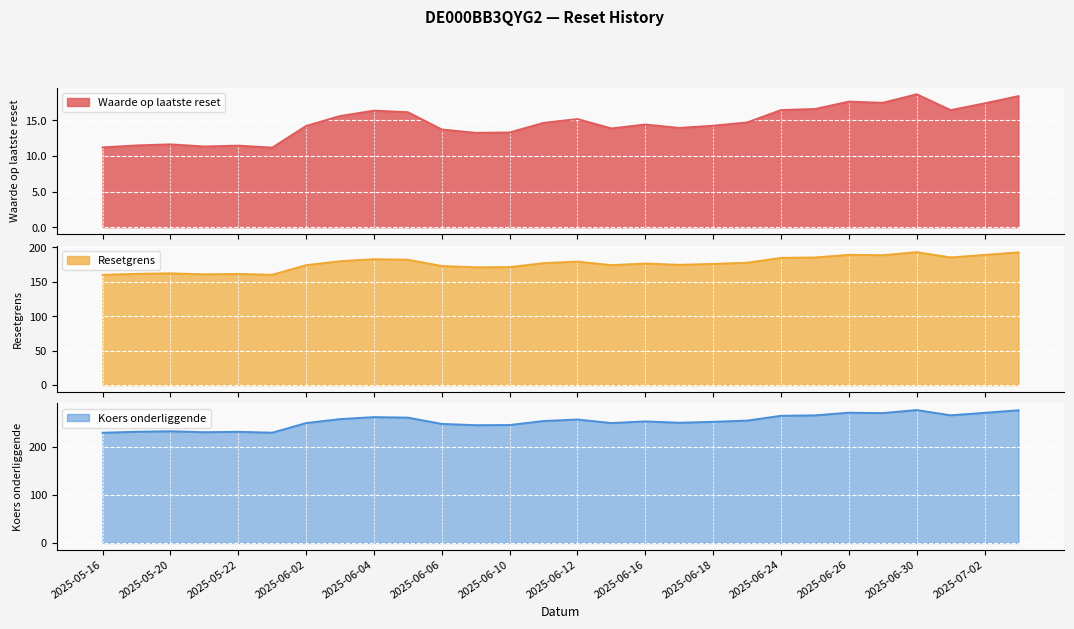

What is the difference between the highest and lowest values at 2025-05-23?

217.5